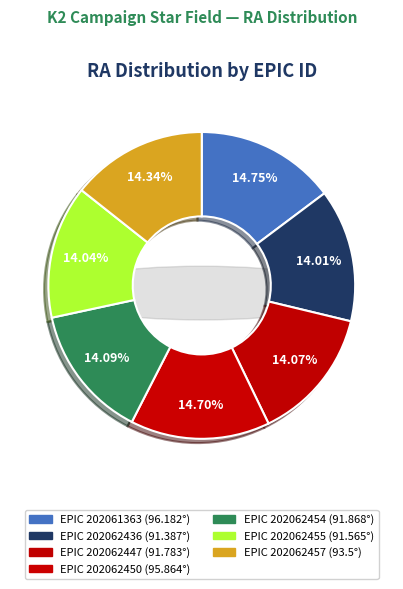

To the nearest percent, what is the average slice percentage?

14%